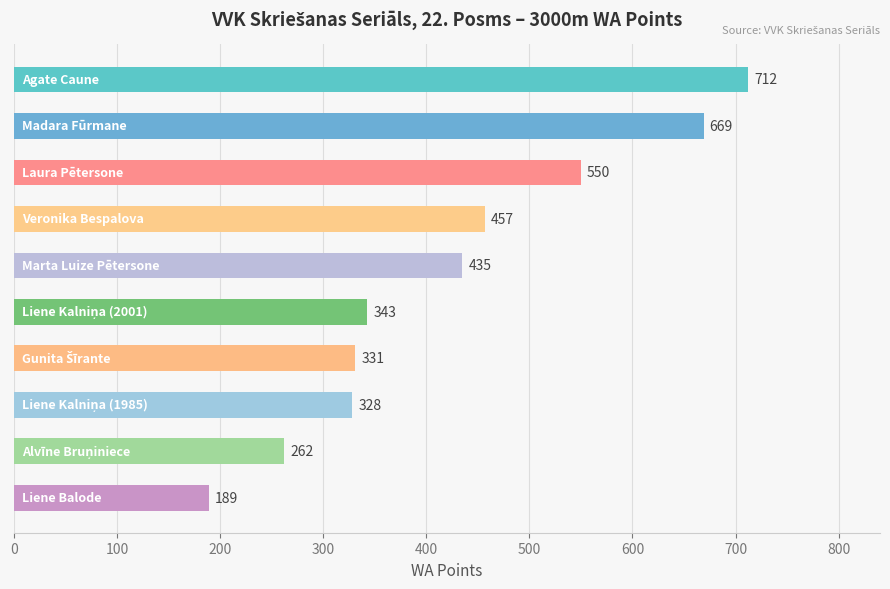

Reading top to bottom, transcribe all the data shown in this chart.

712	669	550	457	435	343	331	328	262	189